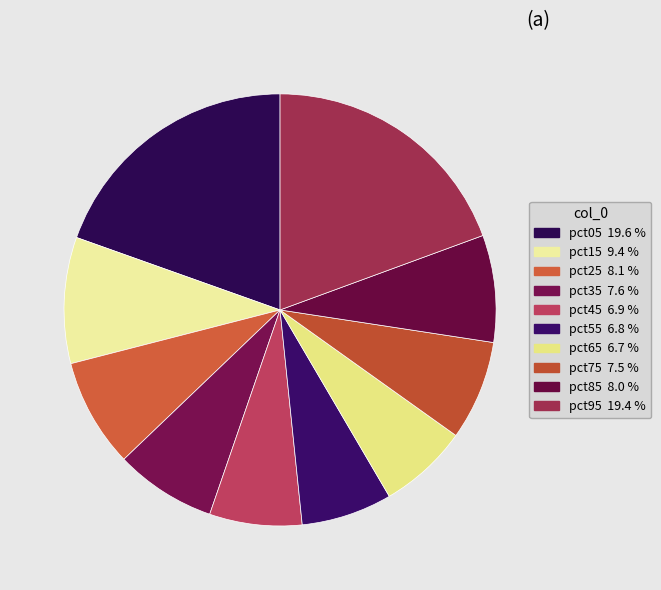

Does any single category account for the majority?

No